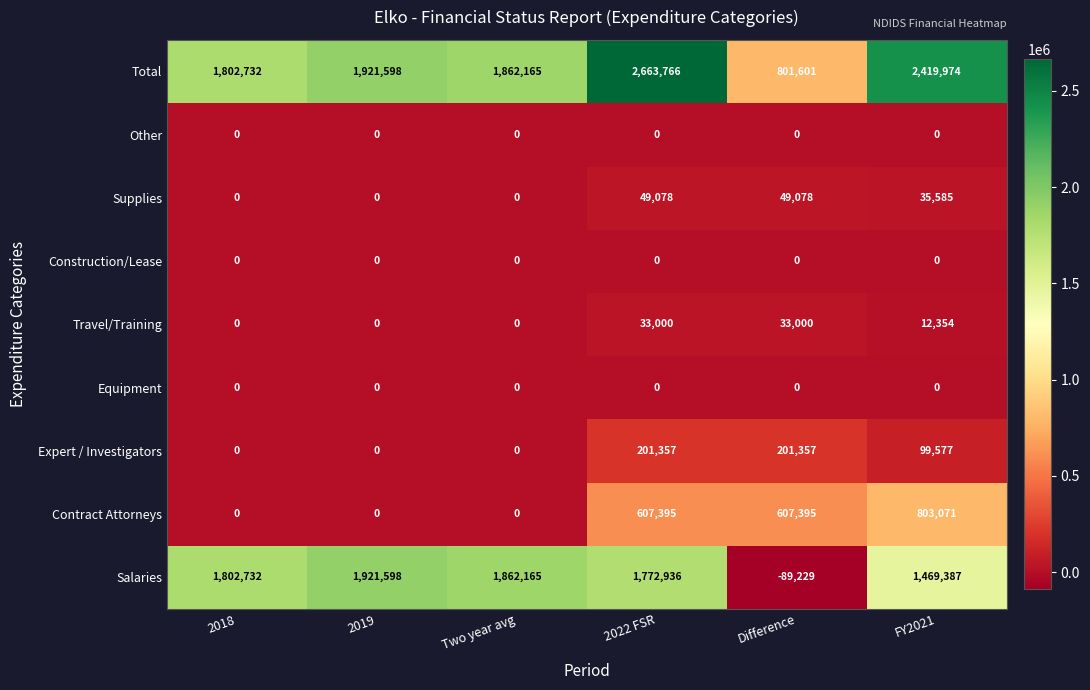

Which series changed the most between Two year avg and Difference?

Salaries